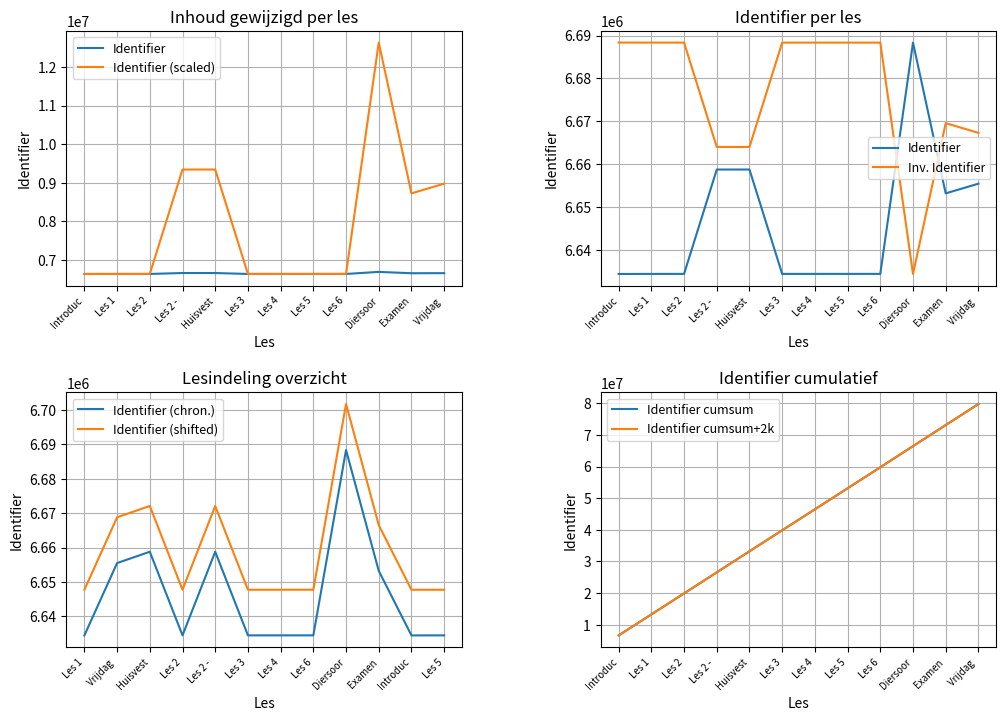

Is this an area chart (filled region under the line)?

No